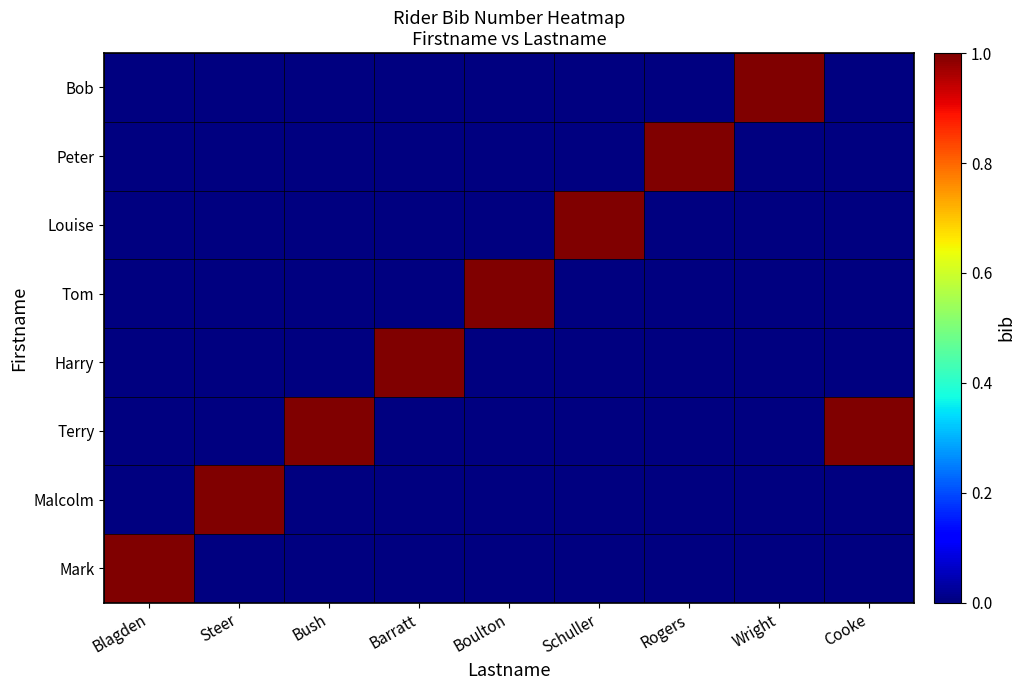

What is the spread (max minus min) of values at Schuller?

1